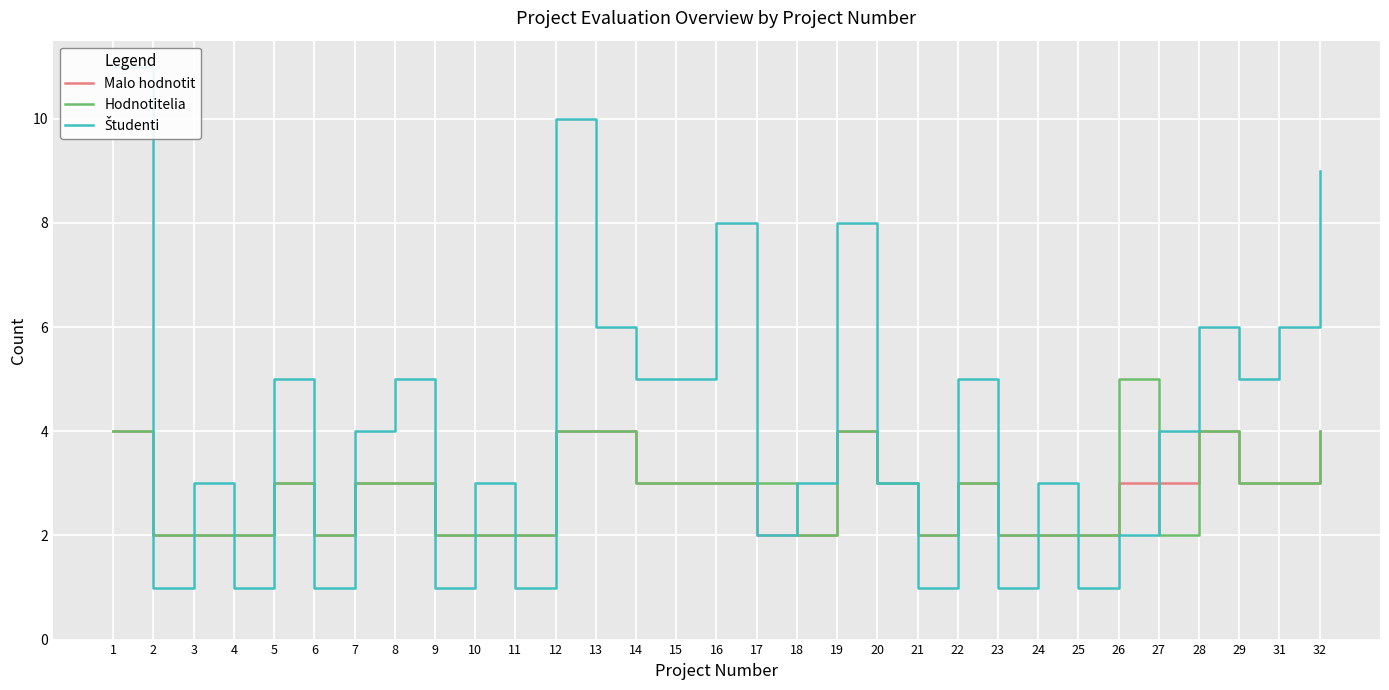

Reading right to left, list all the values displayed in this chart.

Malo hodnotit: 32=4	31=3	29=3	28=4	27=3	26=3	25=2	24=2	23=2	22=3	21=2	20=3	19=4	18=2	17=2	16=3	15=3	14=3	13=4	12=4	11=2	10=2	9=2	8=3	7=3	6=2	5=3	4=2	3=2	2=2	1=4
Hodnotitelia: 32=4	31=3	29=3	28=4	27=2	26=5	25=2	24=2	23=2	22=3	21=2	20=3	19=4	18=2	17=3	16=3	15=3	14=3	13=4	12=4	11=2	10=2	9=2	8=3	7=3	6=2	5=3	4=2	3=2	2=2	1=4
Študenti: 32=9	31=6	29=5	28=6	27=4	26=2	25=1	24=3	23=1	22=5	21=1	20=3	19=8	18=3	17=2	16=8	15=5	14=5	13=6	12=10	11=1	10=3	9=1	8=5	7=4	6=1	5=5	4=1	3=3	2=1	1=11